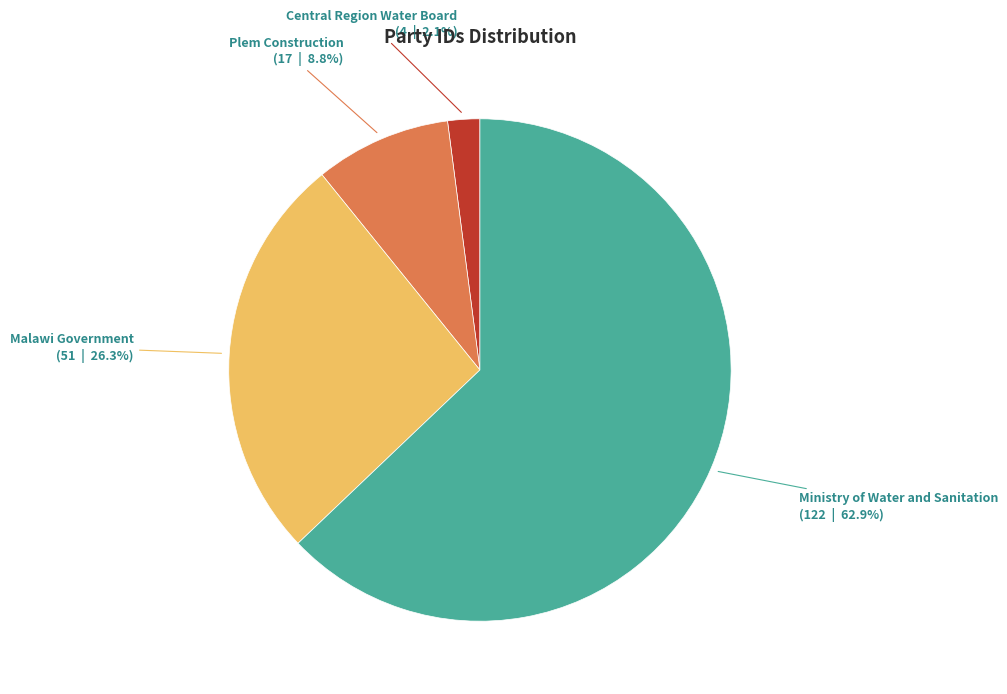

Do Ministry of Water and Sanitation and Plem Construction together represent more than half of the pie?

Yes